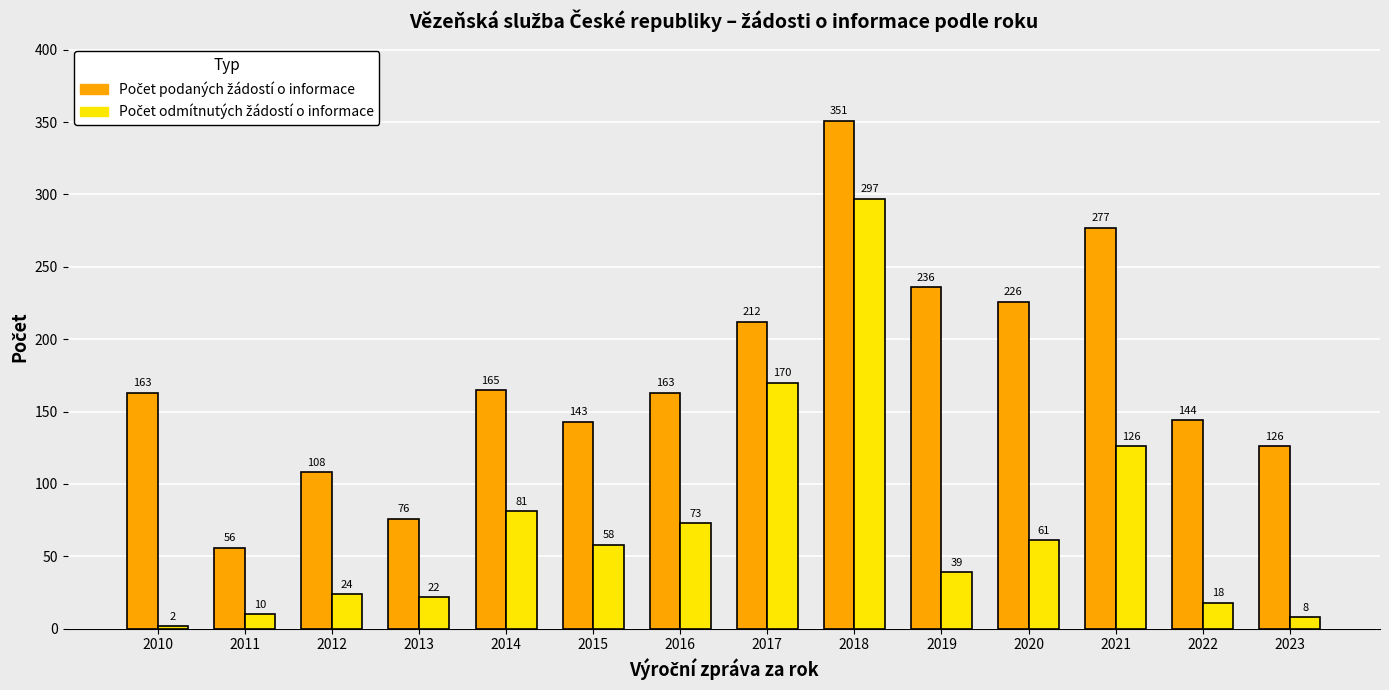

How many distinct data groups are displayed?

2